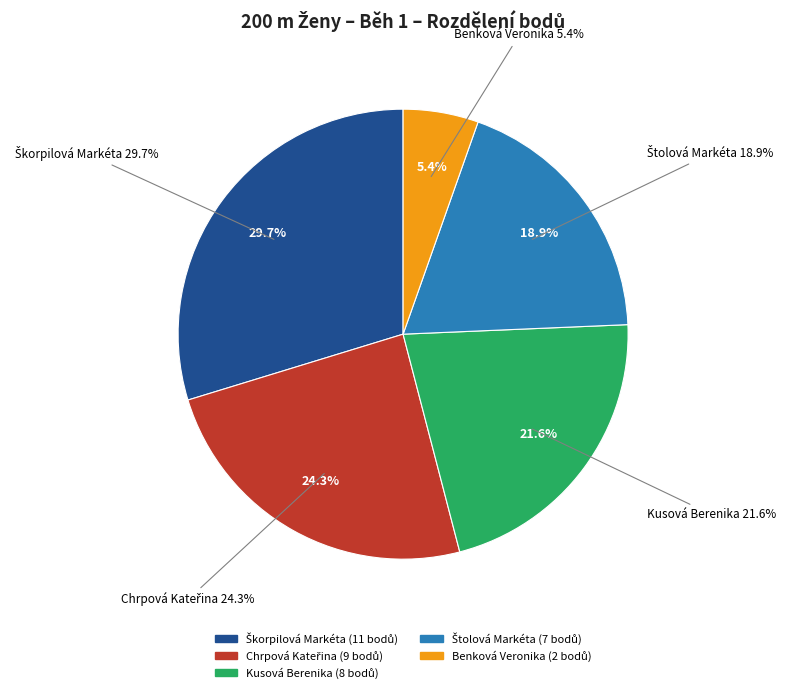

What is the total percentage of Štolová Markéta and Kusová Berenika?

40.5%